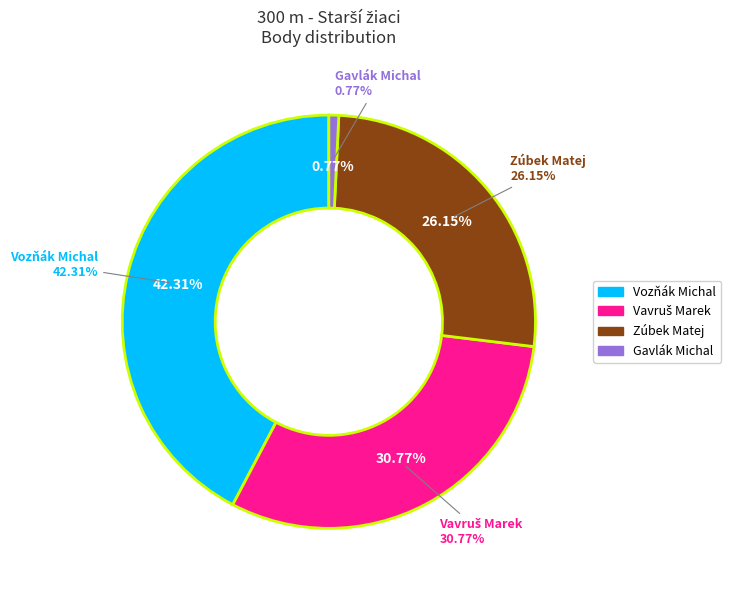

Between Vozňák Michal and Zúbek Matej, which is larger?

Vozňák Michal